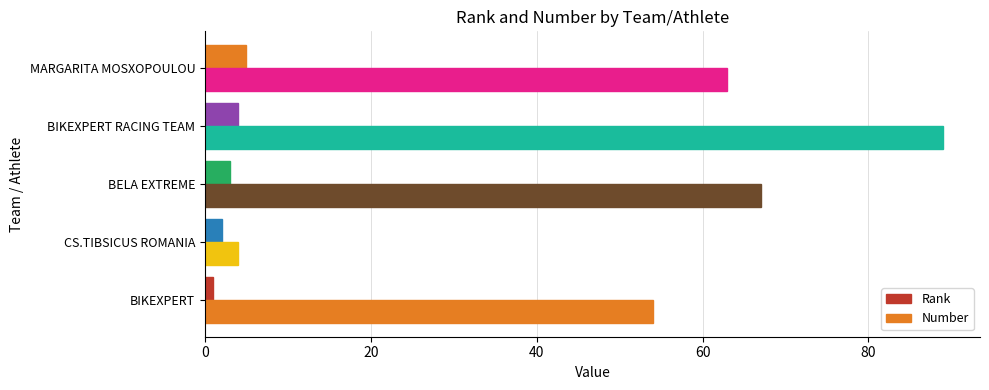

Which series has the largest total across all categories?

Number